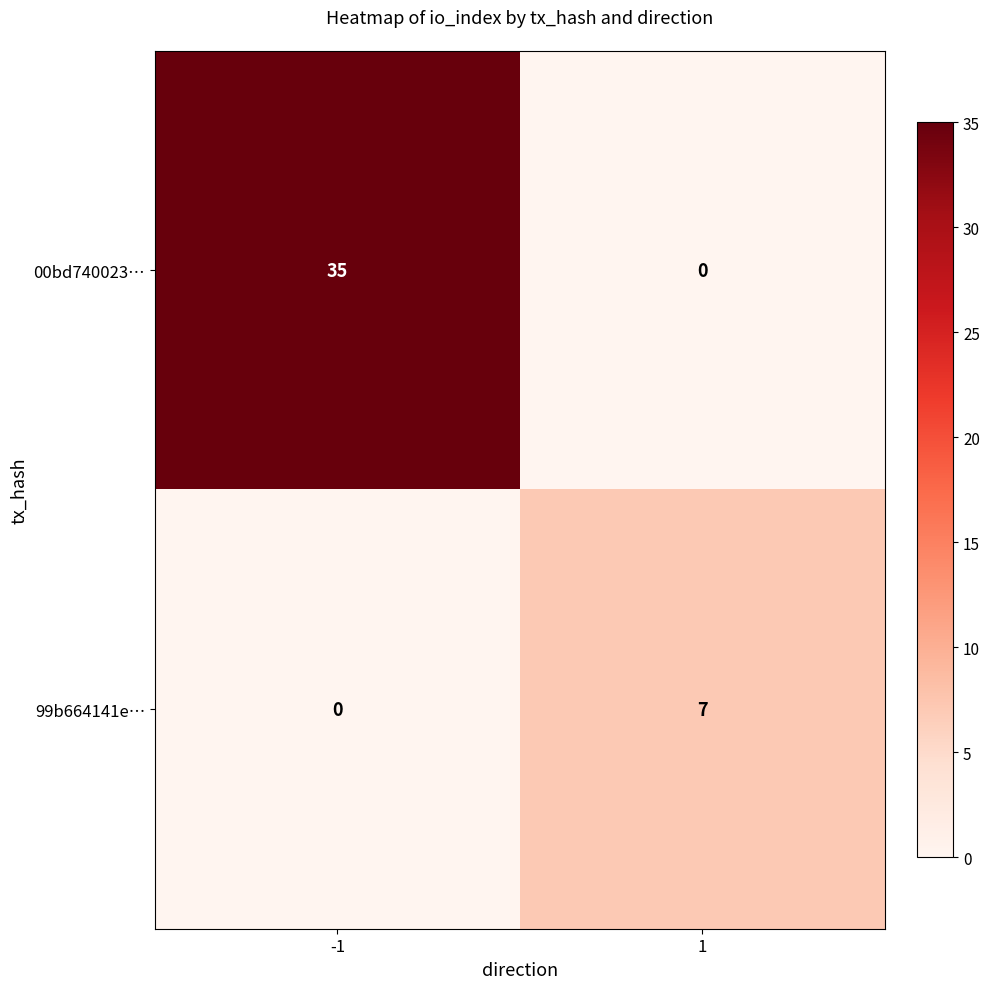

Count the number of categories in the chart.

2